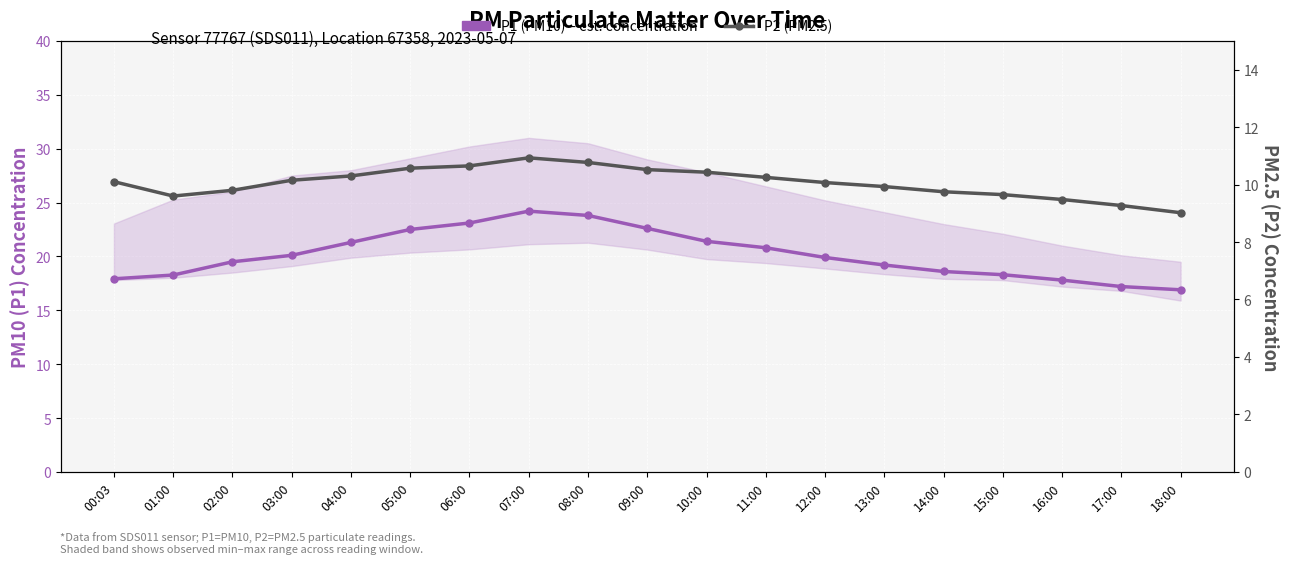

What is the sum of the P2 (PM2.5) values at 02:00 and 08:00?

20.6